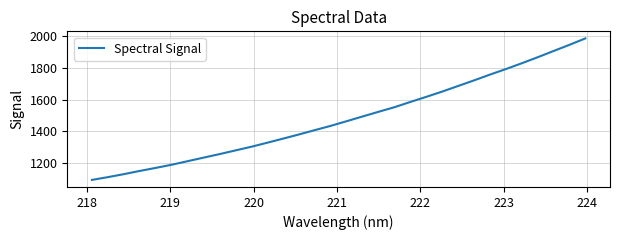

What is the difference between the maximum and minimum values?

892.6